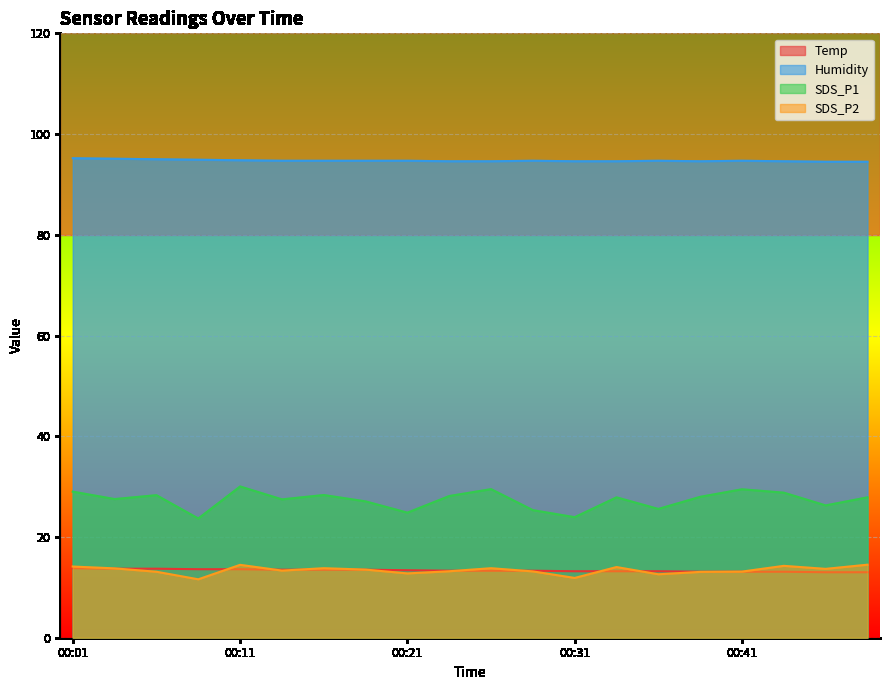

True or false: Humidity and Temp cross at least once.

False